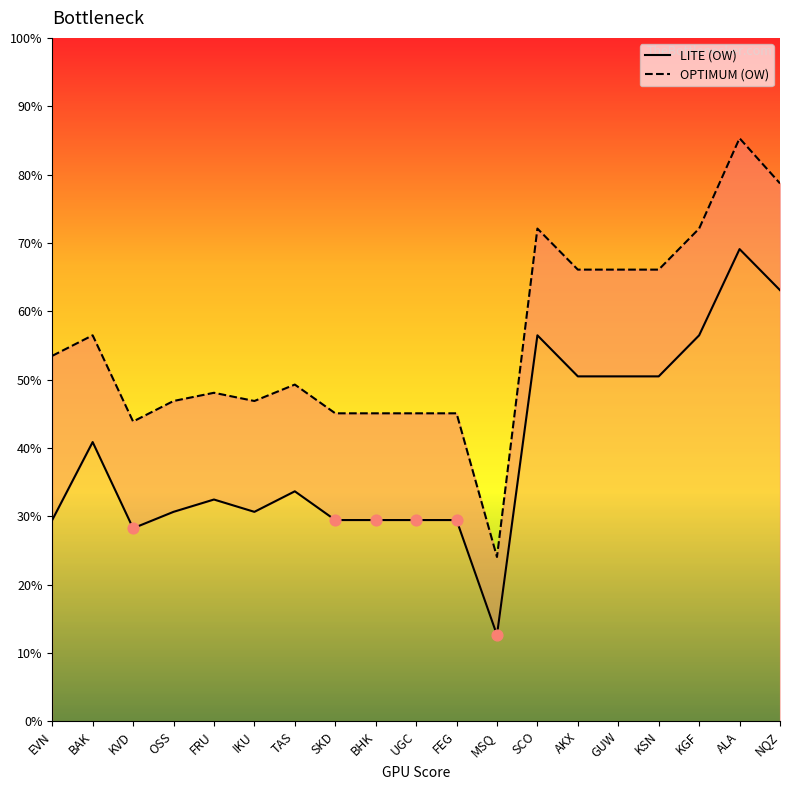

Which series reaches the maximum Y coordinate?

OPTIMUM (OW)